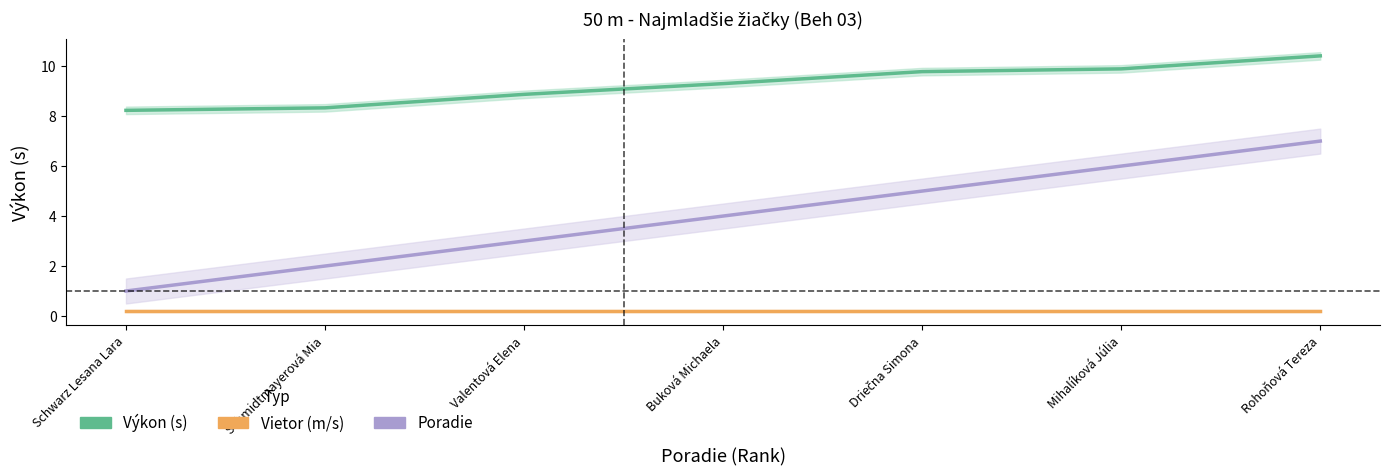

What is the sum of the Vietor values at Driečna Simona and Schwarz Lesana Lara?

0.4